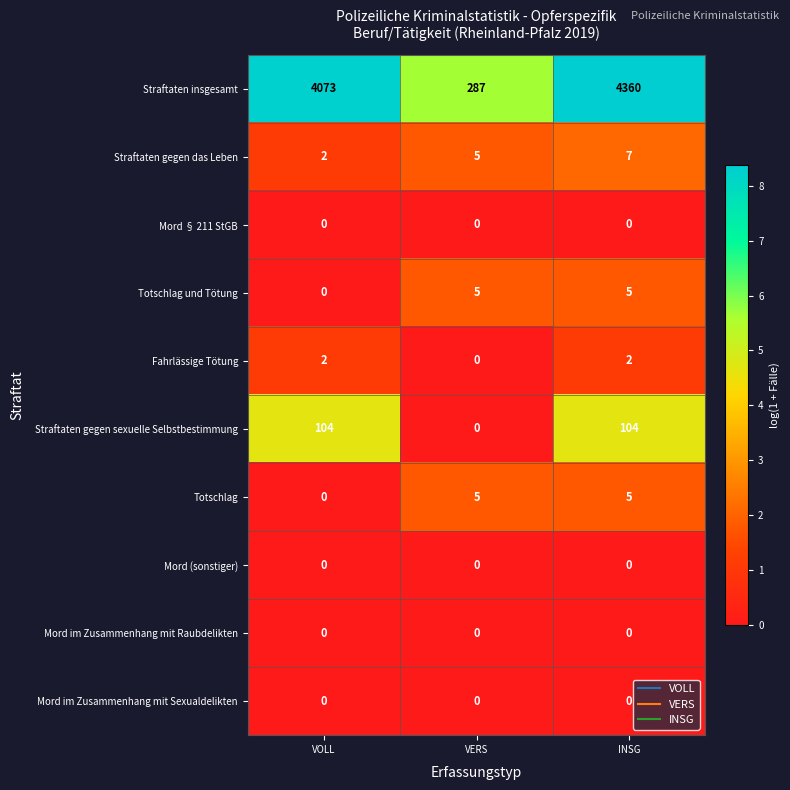

Is it true that Fahrlässige Tötung equals 0 at VERS?

True